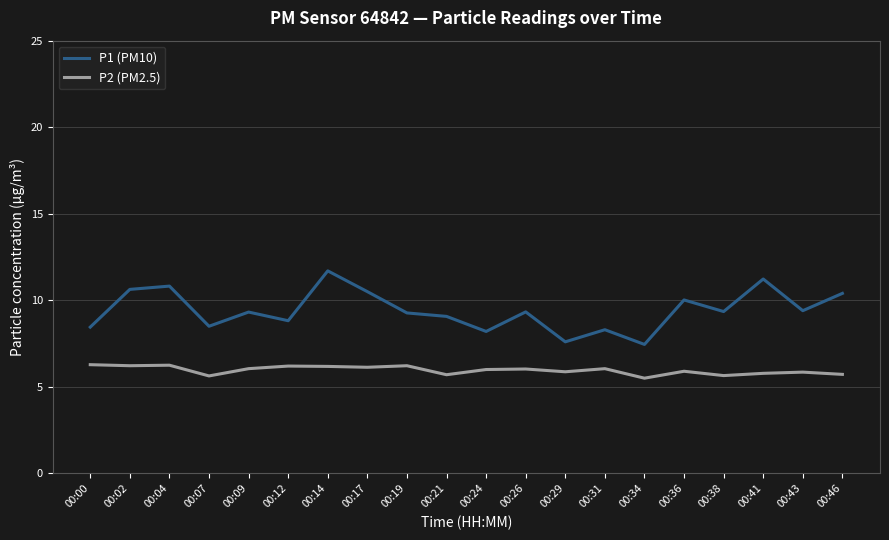

What is the average value of the P2 (PM2.5) series?

6.0